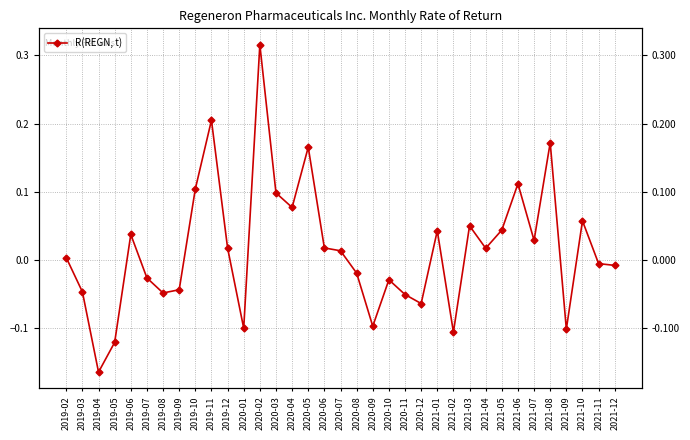

What is the change in value from 2019-05 to 2021-06?

+0.2